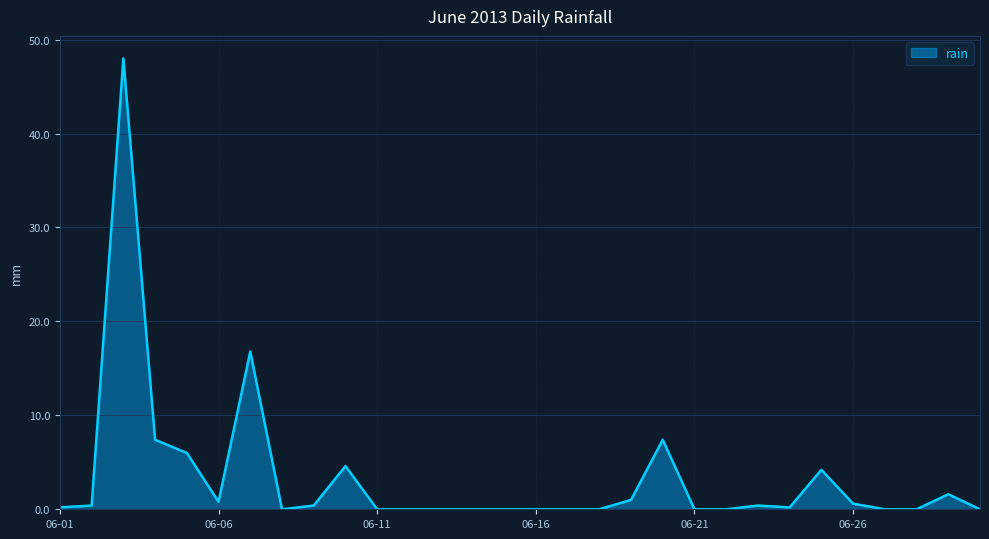

How many lines are shown in the chart?

1